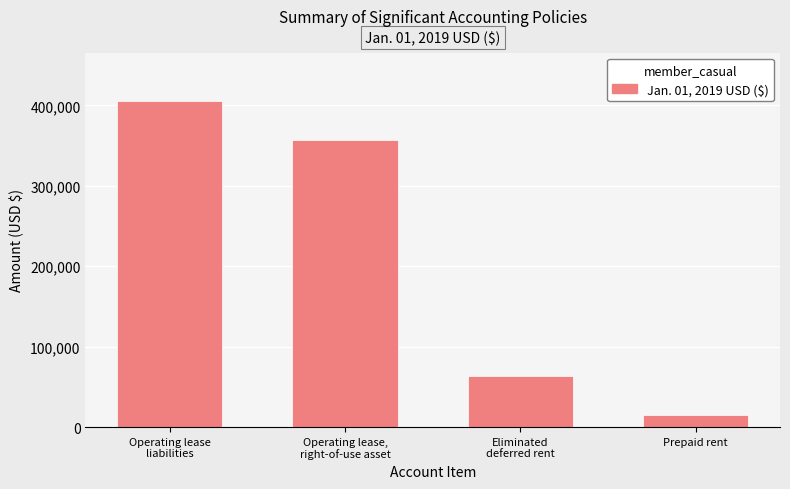

What position from the right is Eliminated
deferred rent?

2